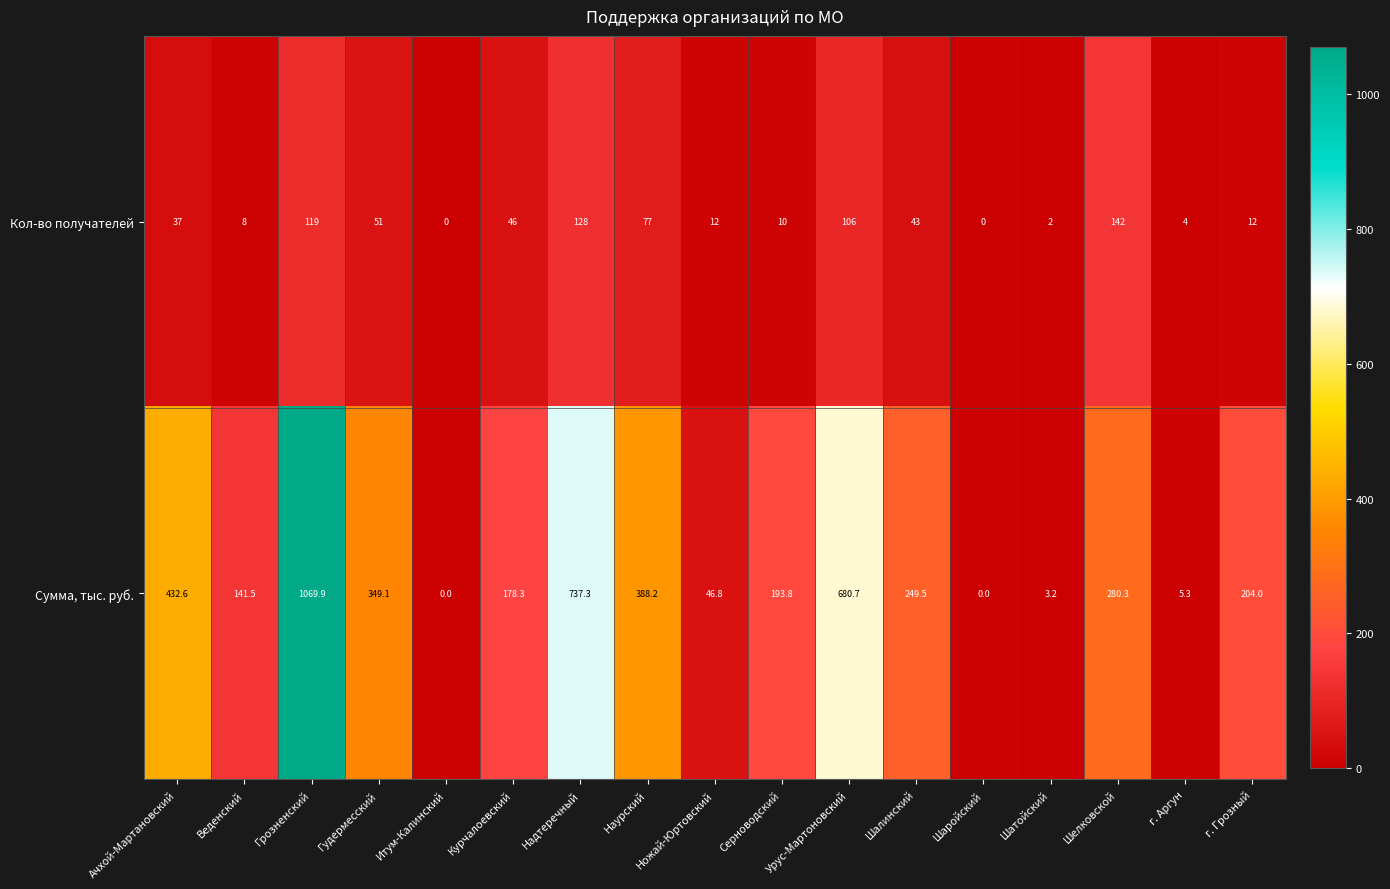

The value of Кол-во получателей at Итум-Калинский is -59.1. True or false?

False